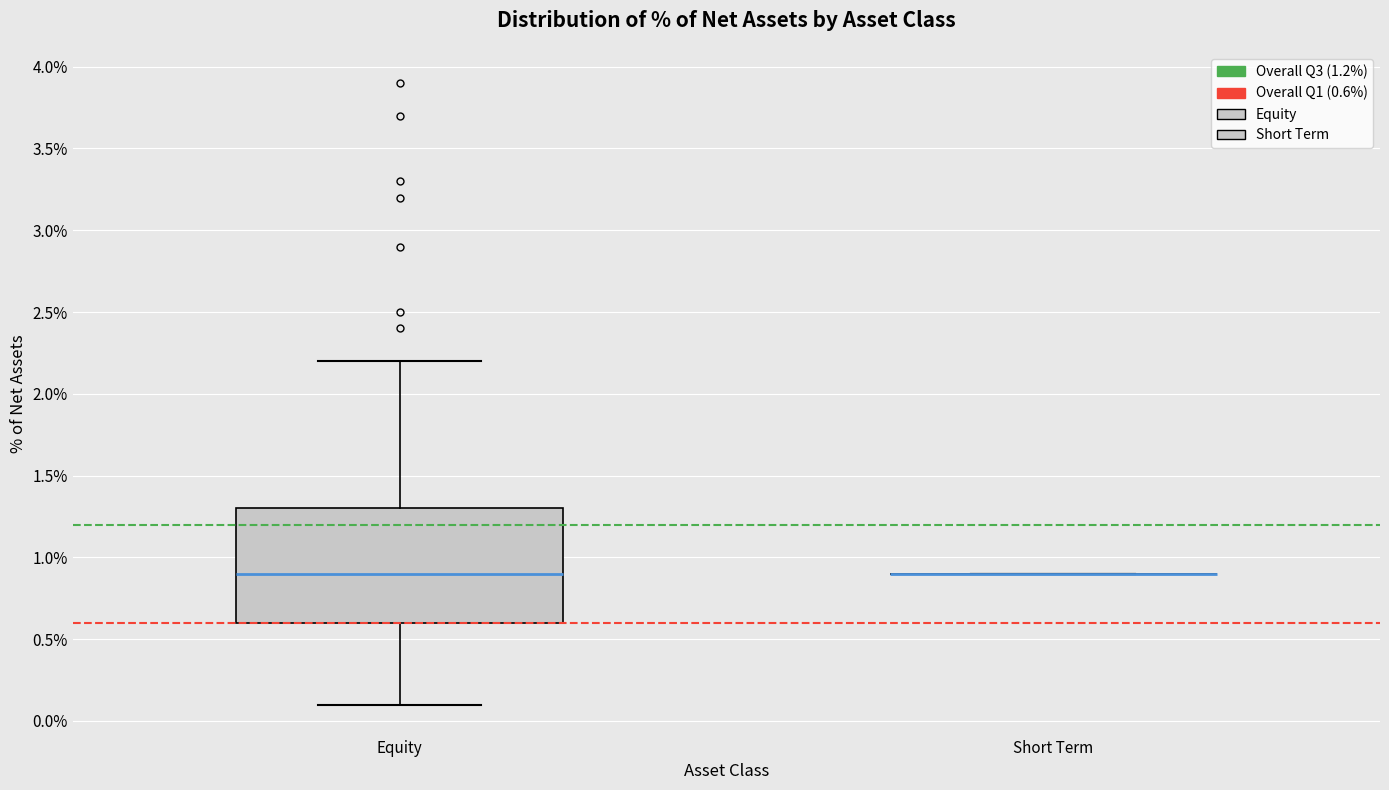

Which box is the tallest, from its lower edge to its upper edge?

Equity